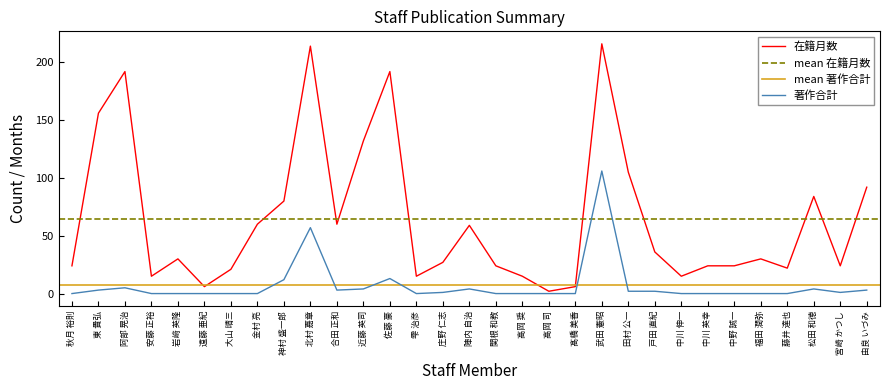

Does the chart display data point markers on the line(s)?

No